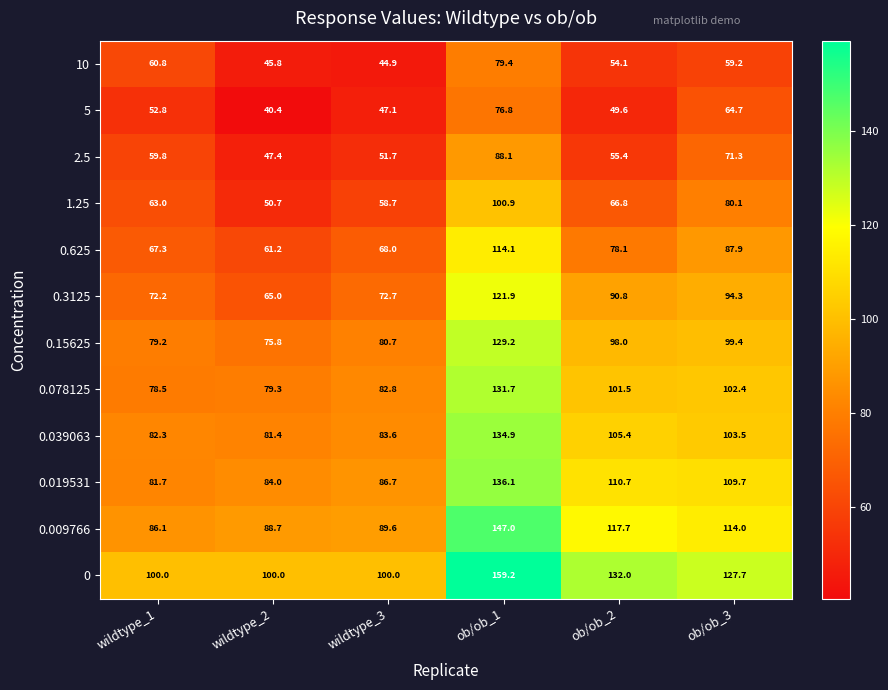

Between wildtype_3 and ob/ob_1, which series saw the biggest shift?

0